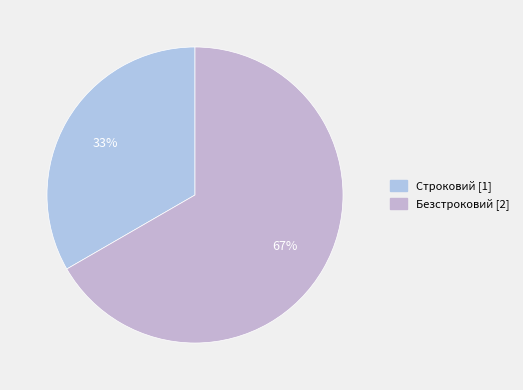

To the nearest percent, what percentage of the pie is Безстроковий?

67%